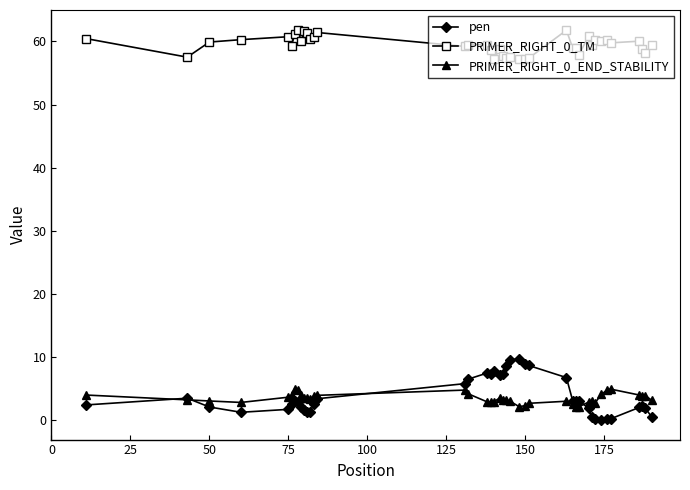

True or false: PRIMER_RIGHT_0_TM and PRIMER_RIGHT_0_END_STABILITY cross at least once.

False